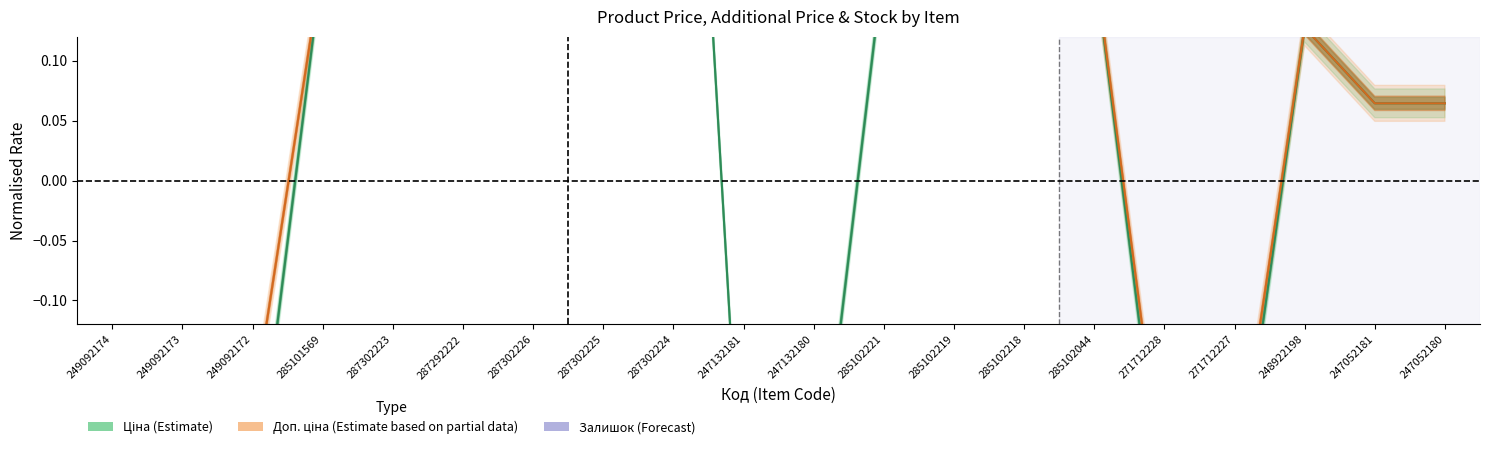

Which category has the lowest value across all series?

249092173